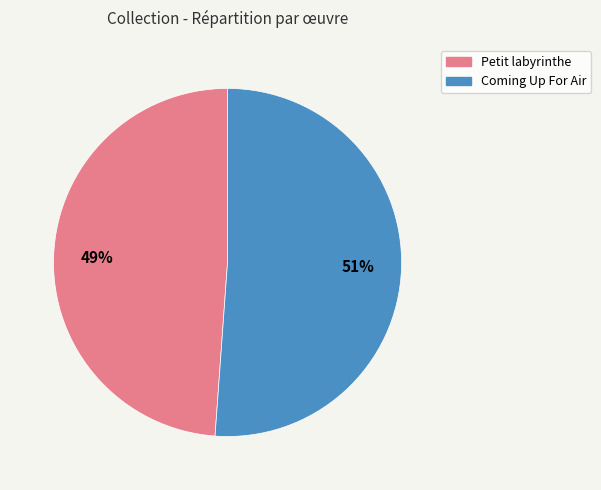

To the nearest percent, what is the difference between the Petit labyrinthe and Coming Up For Air slice percentages?

2%